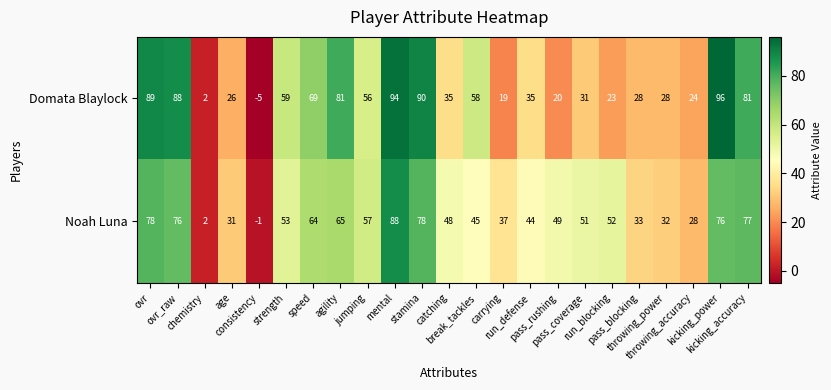

Which series has the widest spread of values?

Domata Blaylock